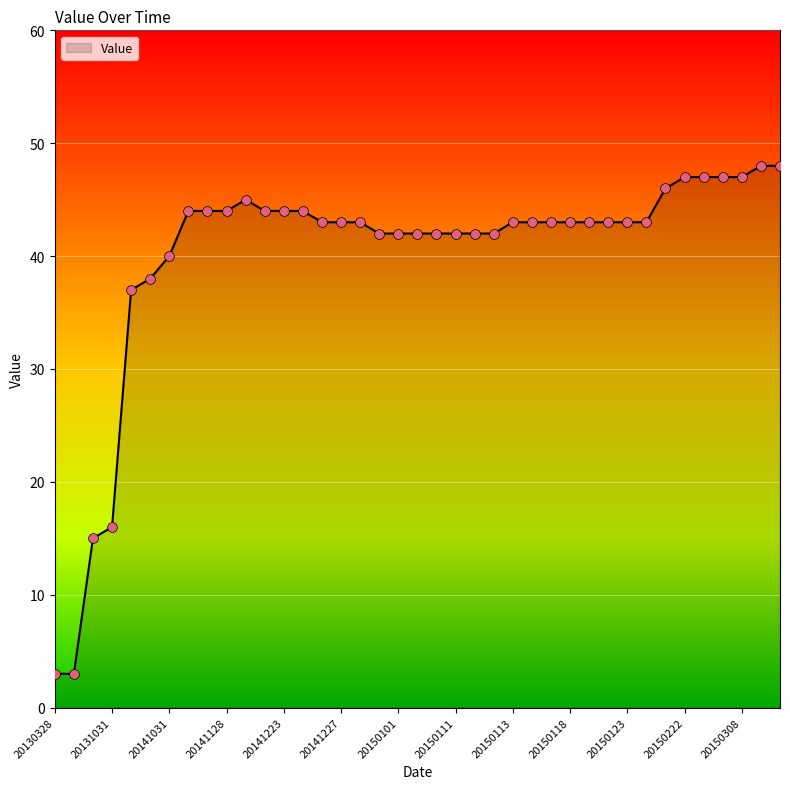

What is the maximum value shown in the chart?

48